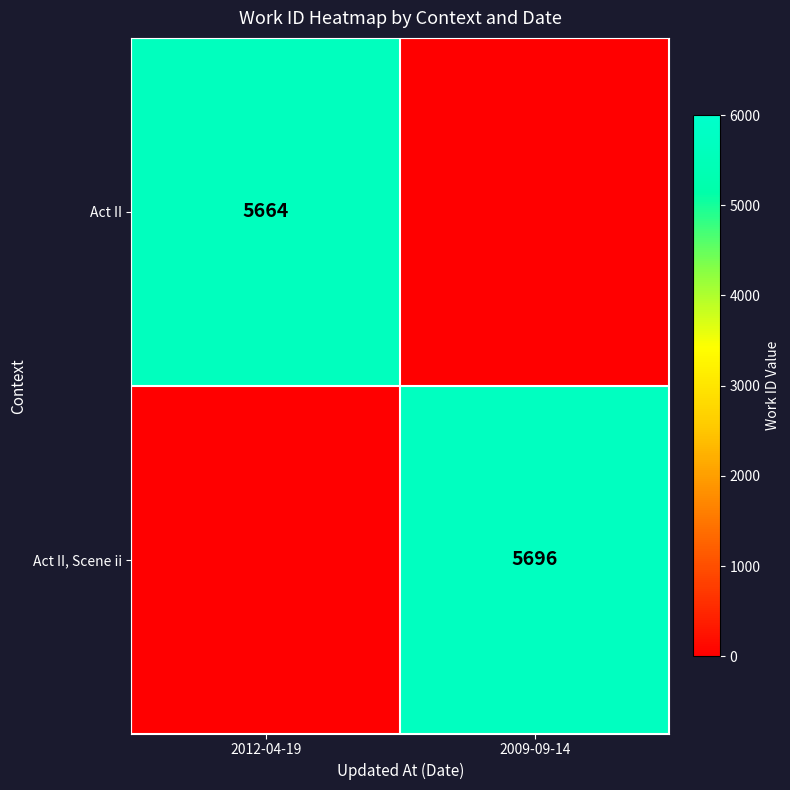

How many series are shown in this chart?

2